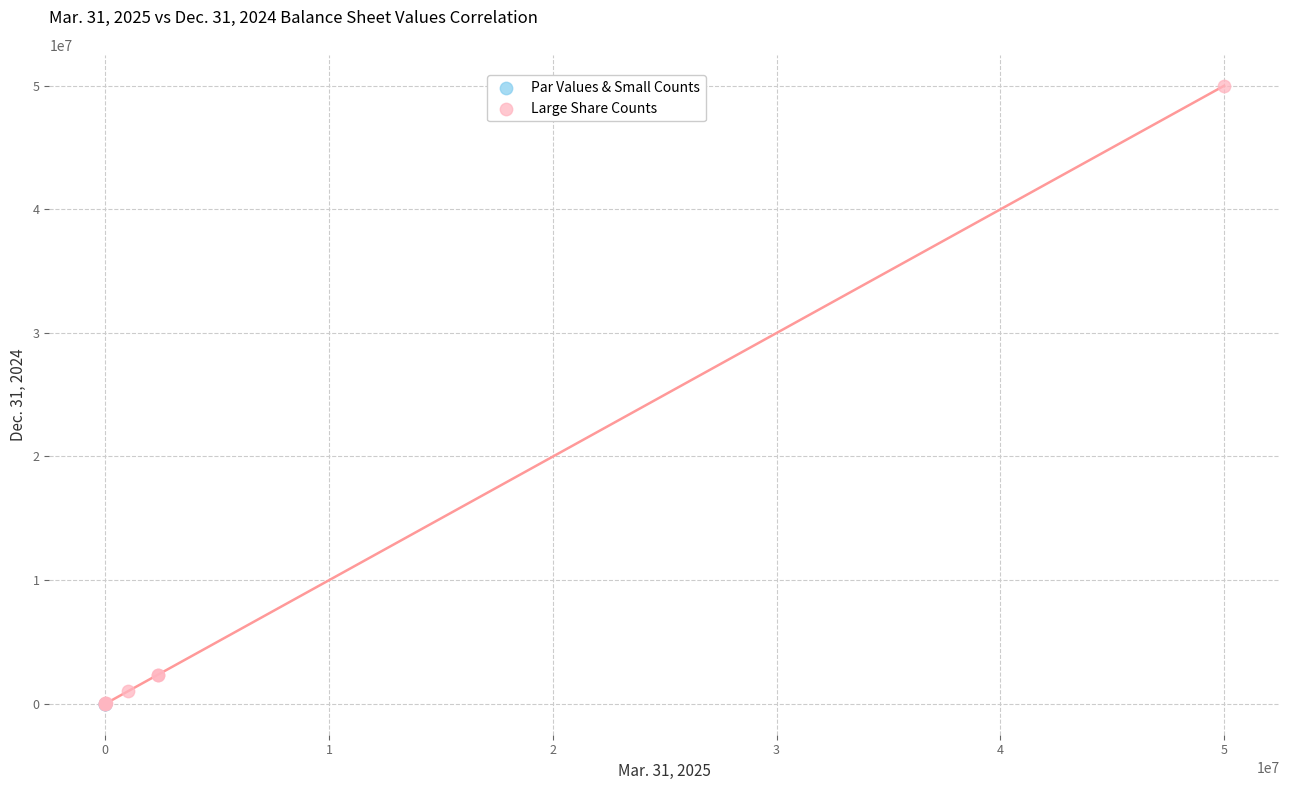

What are all the series names shown in the legend?

Par Values & Small Counts, Large Share Counts